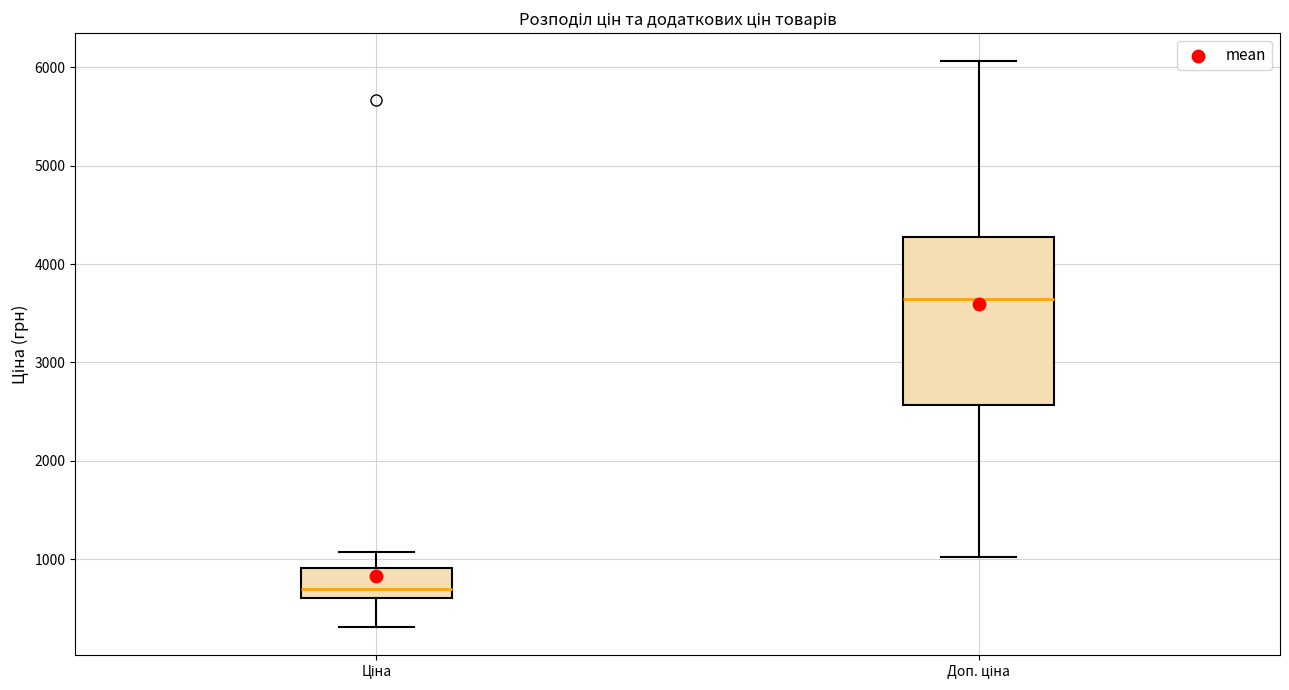

Reading left to right, read every box against the y-axis: the position of its median line, the range the box covers, and the ends of its whiskers. The values are not printed on the chart, so give them approximately, as read against the axis.

Ціна: median 700, box 600 to 900, whiskers 300 to 1100
Доп. ціна: median 3600, box 2600 to 4300, whiskers 1000 to 6100